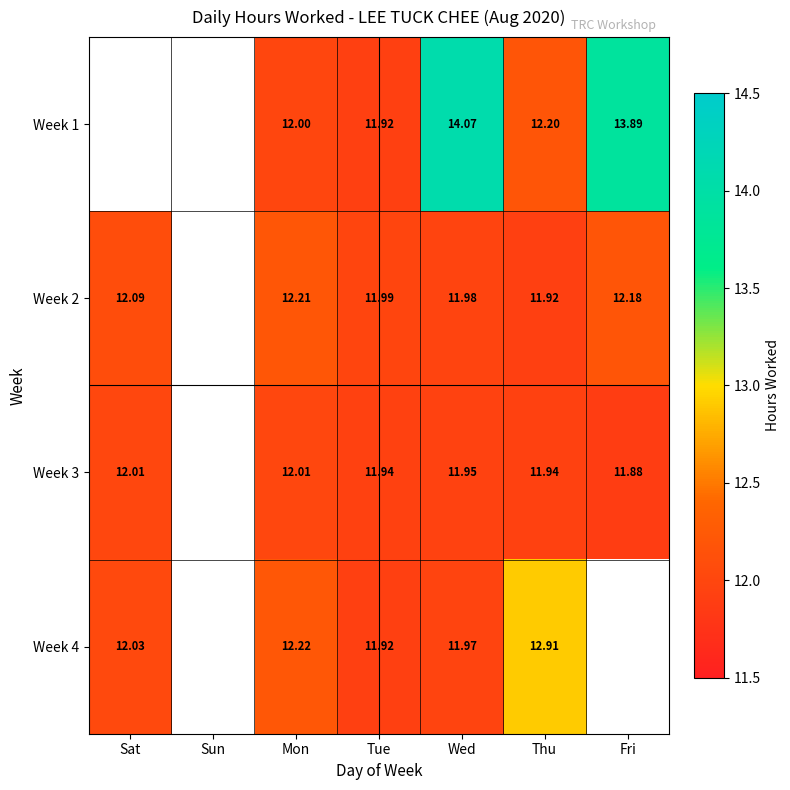

Is the value of Week 4 at Mon greater than the value of Week 2 at Mon?

Yes